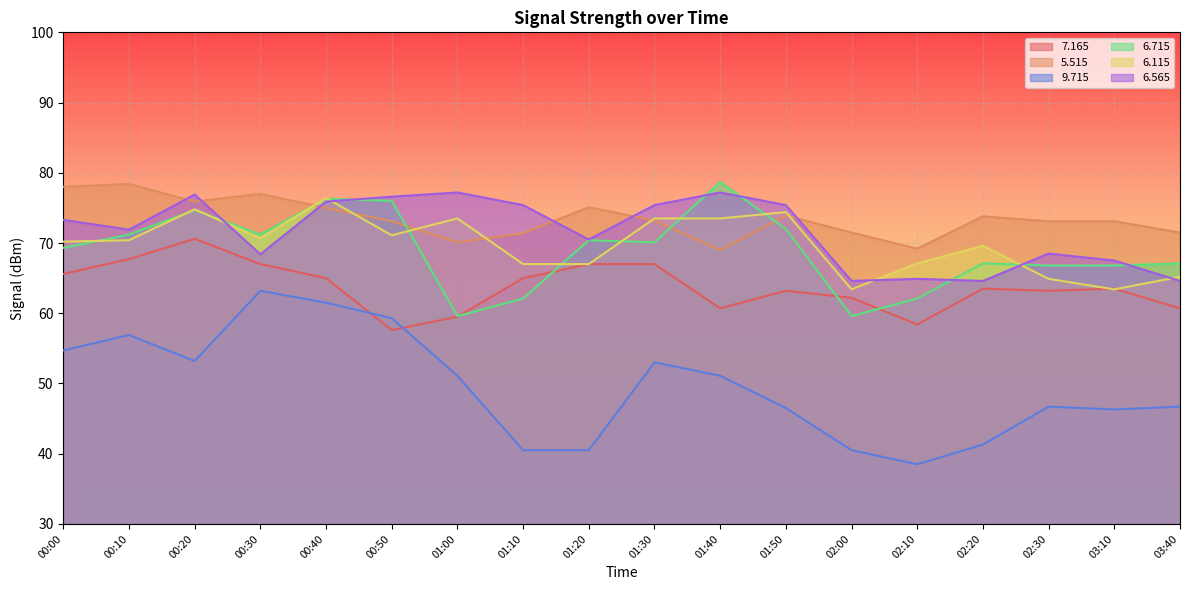

What is the difference between the second highest and minimum values in the   7.165 series?

10.1